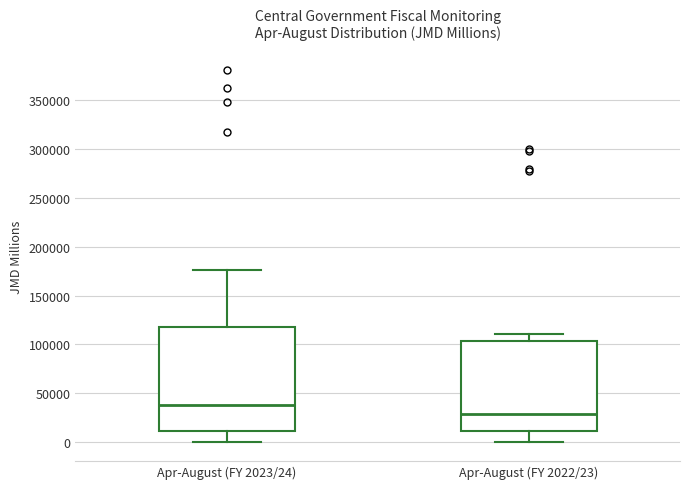

Reading left to right, transcribe this box plot: for each box, give where its median line is, the range the box spans, and where its two whiskers end, as read against the y-axis. The values are not printed on the chart, so give them approximately, as read against the axis.

Apr-August (FY 2023/24): median 40000, box 10000 to 120000, whiskers 0 to 175000
Apr-August (FY 2022/23): median 30000, box 10000 to 105000, whiskers 0 to 110000